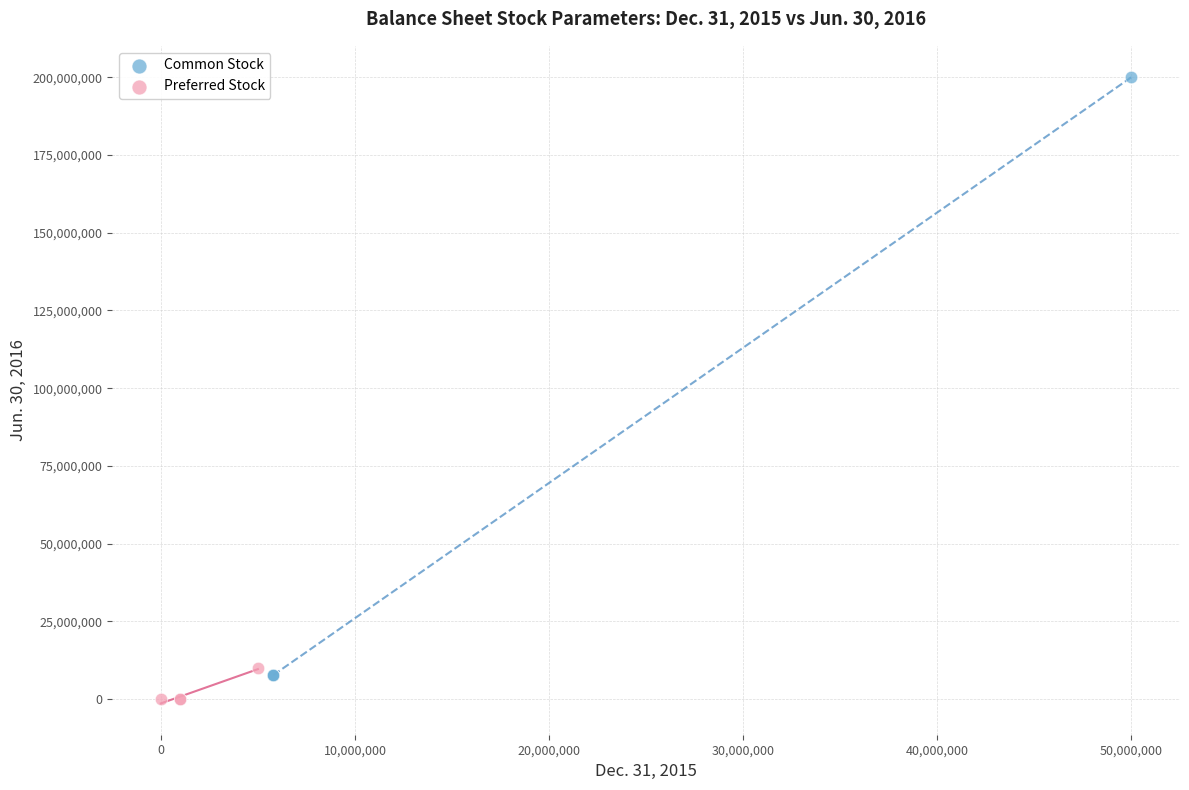

Which series reaches the minimum Y coordinate?

Preferred Stock